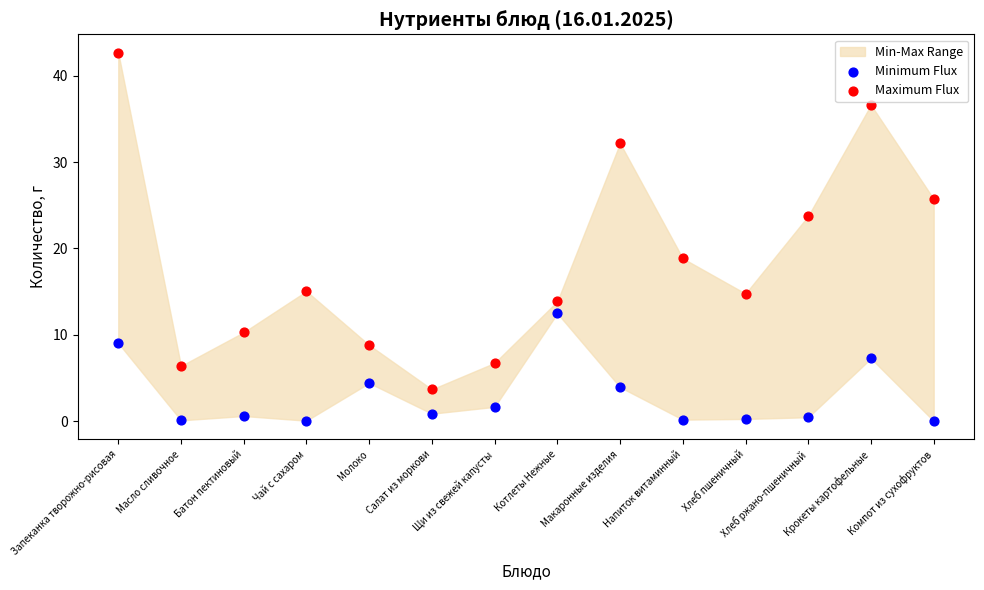

Across all data points, what is the range of Y values (max minus min)?

42.7